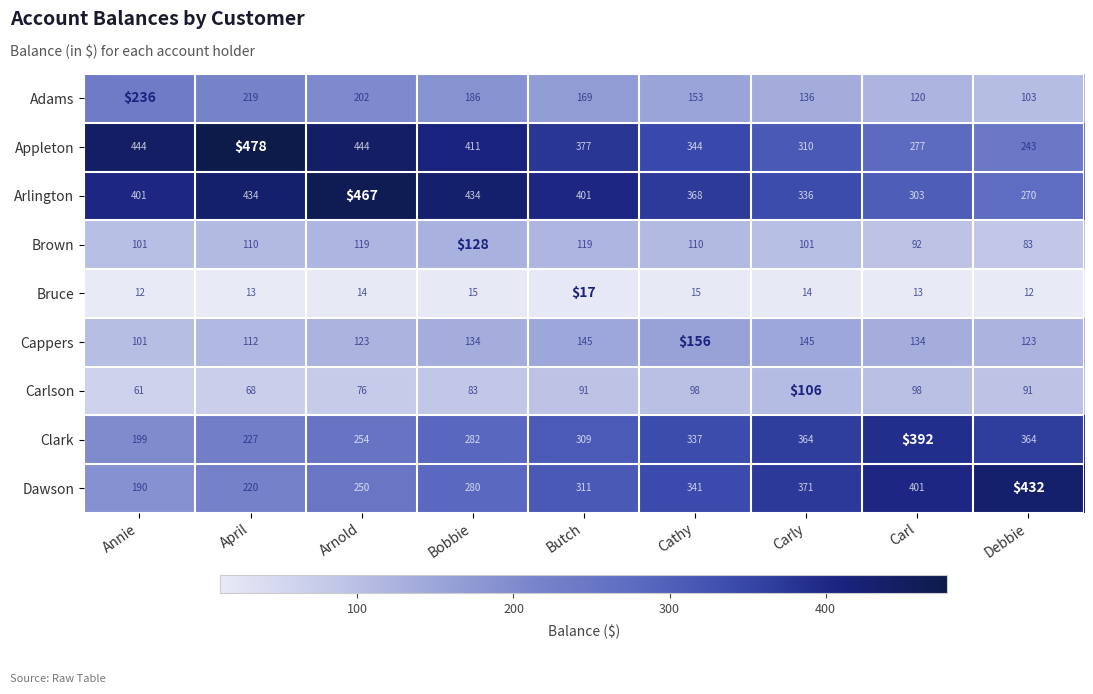

What is the total value across all series at Carly?

1883